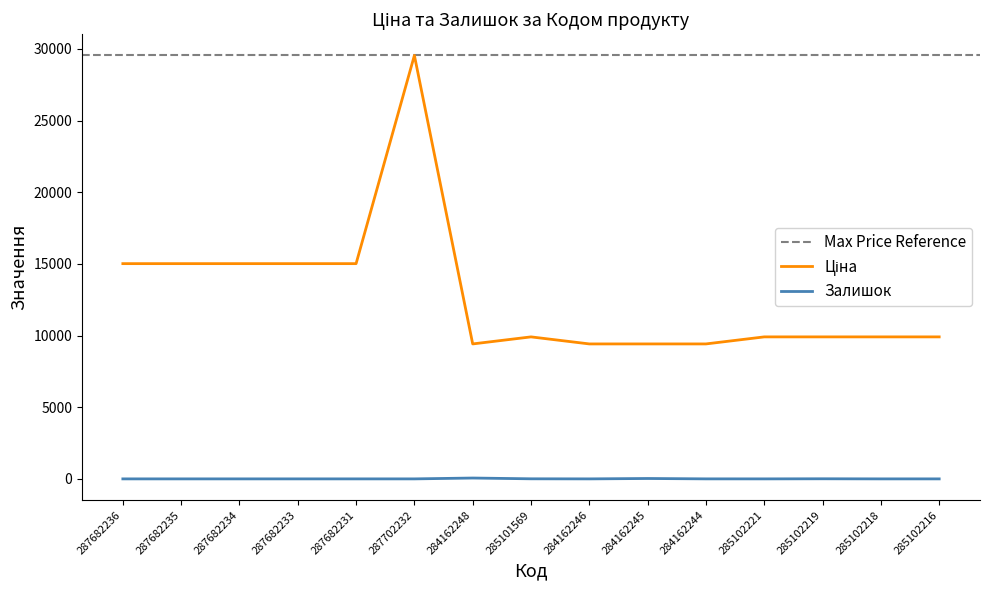

What is the difference between the maximum and second lowest values in the Ціна series?

20132.1